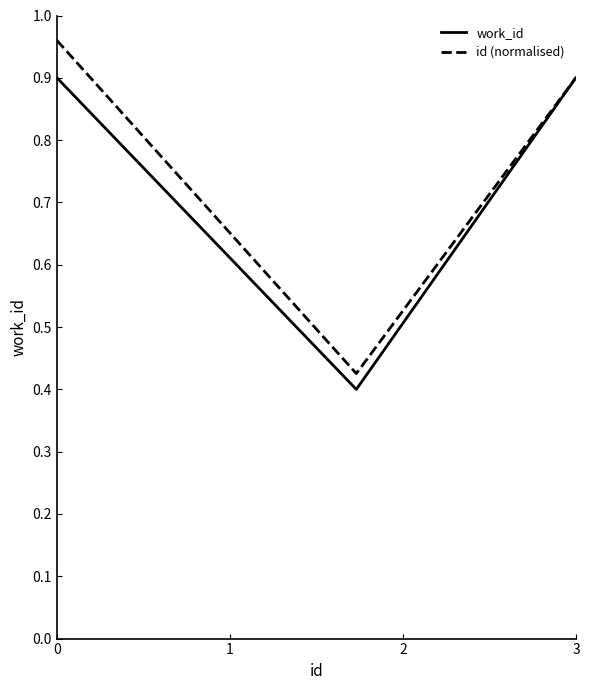

List the series in order of their peak value, highest first.

id (normalised), work_id